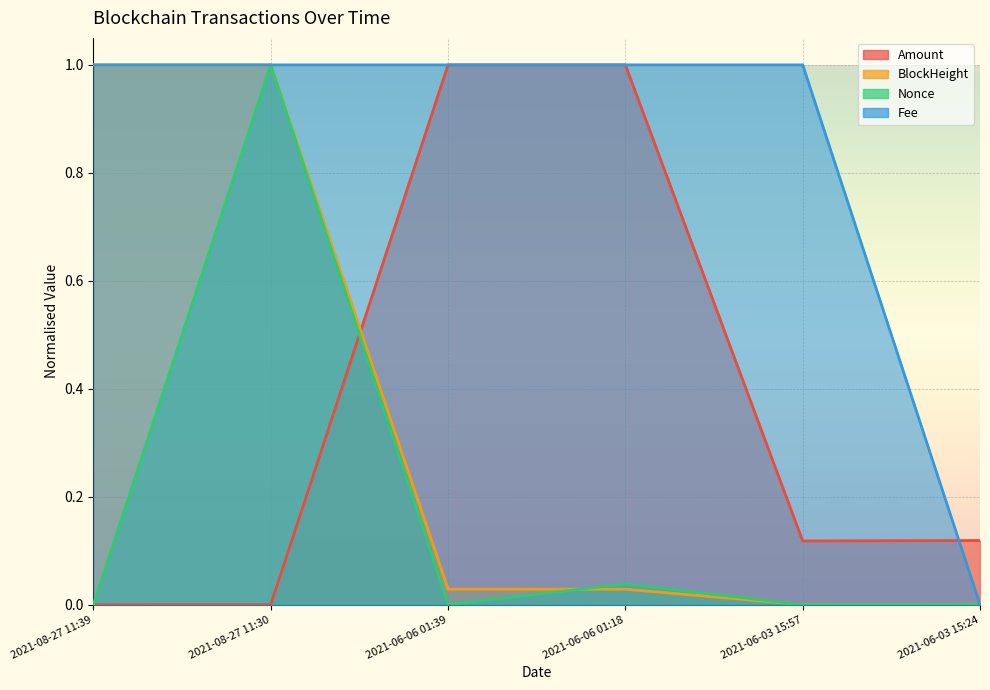

Reading left to right, extract all data points from this chart.

Amount: 0.0	0.0	1.0	1.0	0.1	0.1
BlockHeight: 1.0	1.0	0.0	0.0	0.0	0.0
Nonce: 0.0	1.0	0.0	0.0	0.0	0.0
Fee: 1.0	1.0	1.0	1.0	1.0	0.0